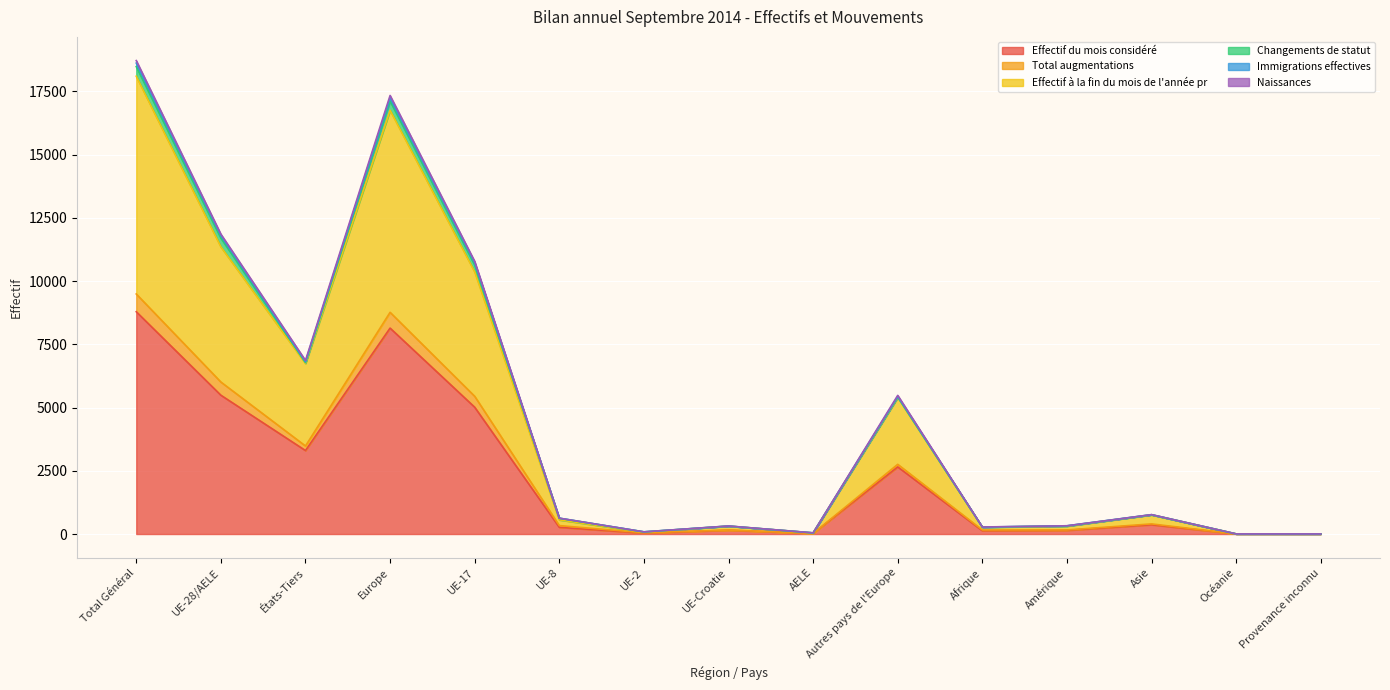

Count the number of categories in the chart.

15